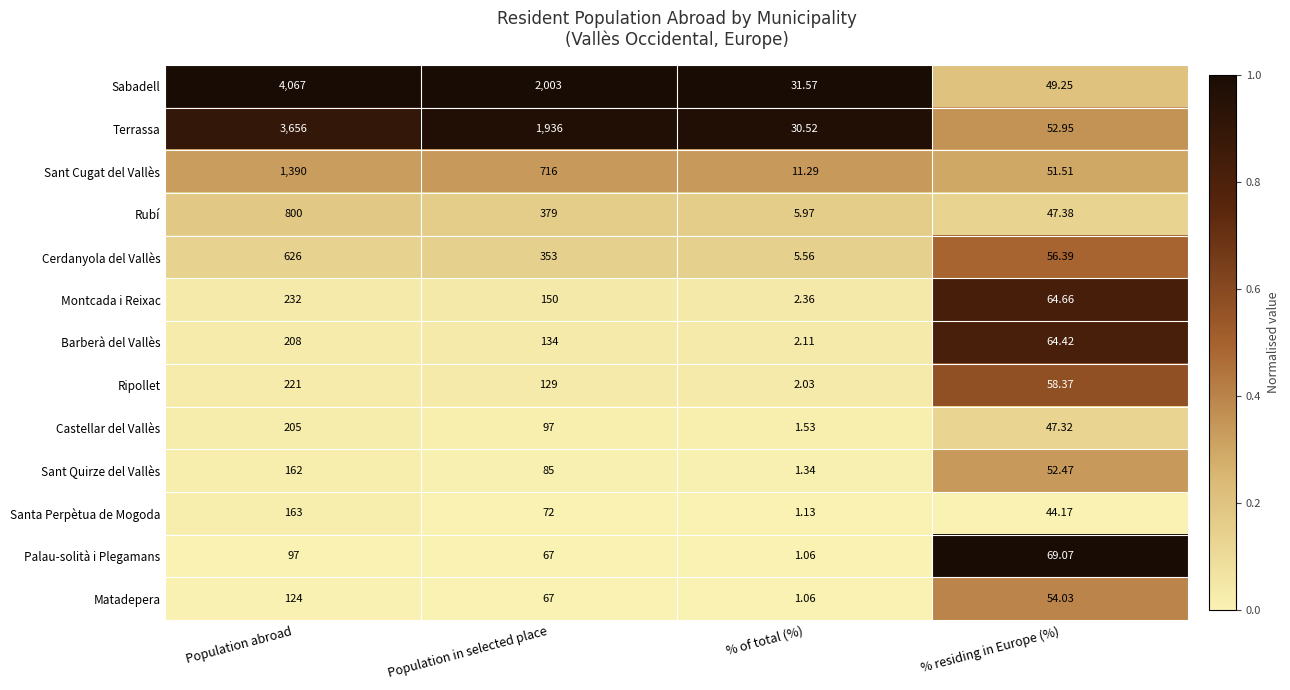

At which category is the sum across all series the highest?

Population abroad